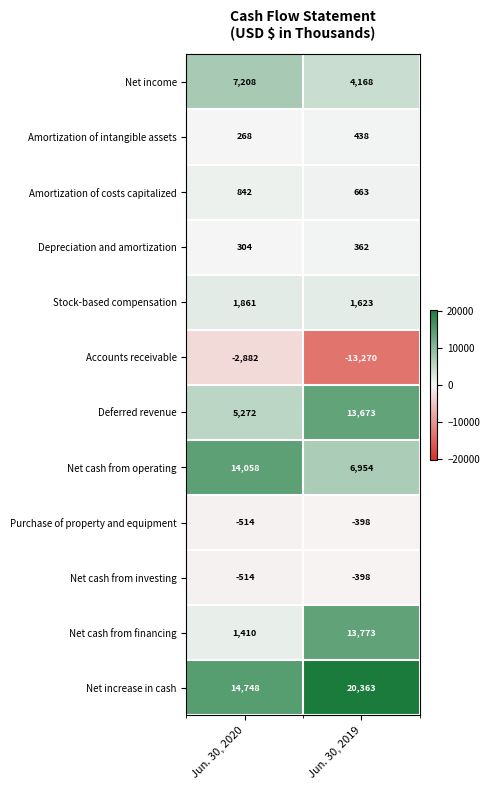

What is the spread (max minus min) of values at Jun. 30, 2019?

33633